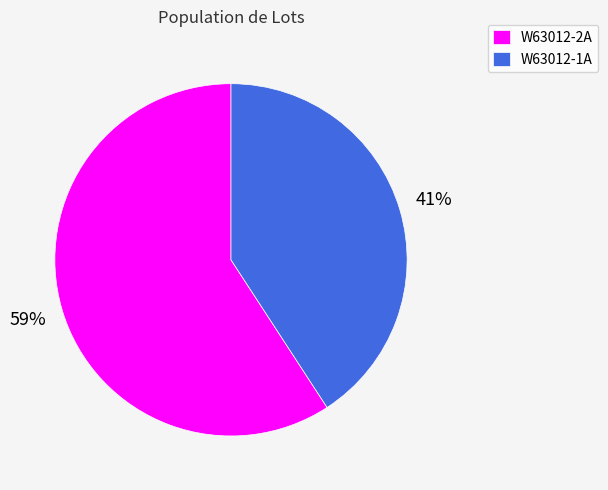

Rank the categories by value from highest to lowest.

W63012-2A, W63012-1A